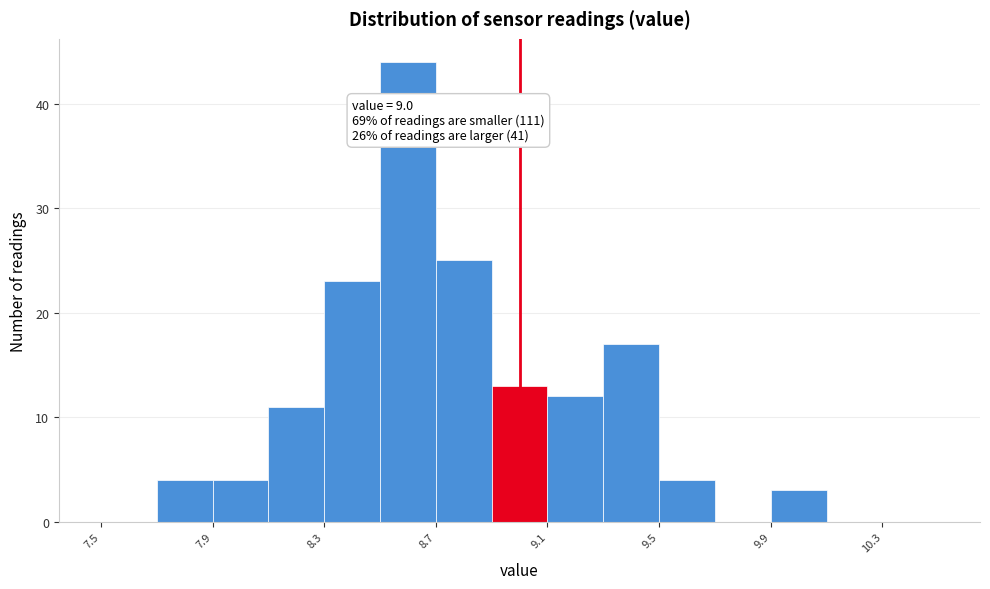

Over which range of the x-axis is the bar tallest?

8.5 to 8.7